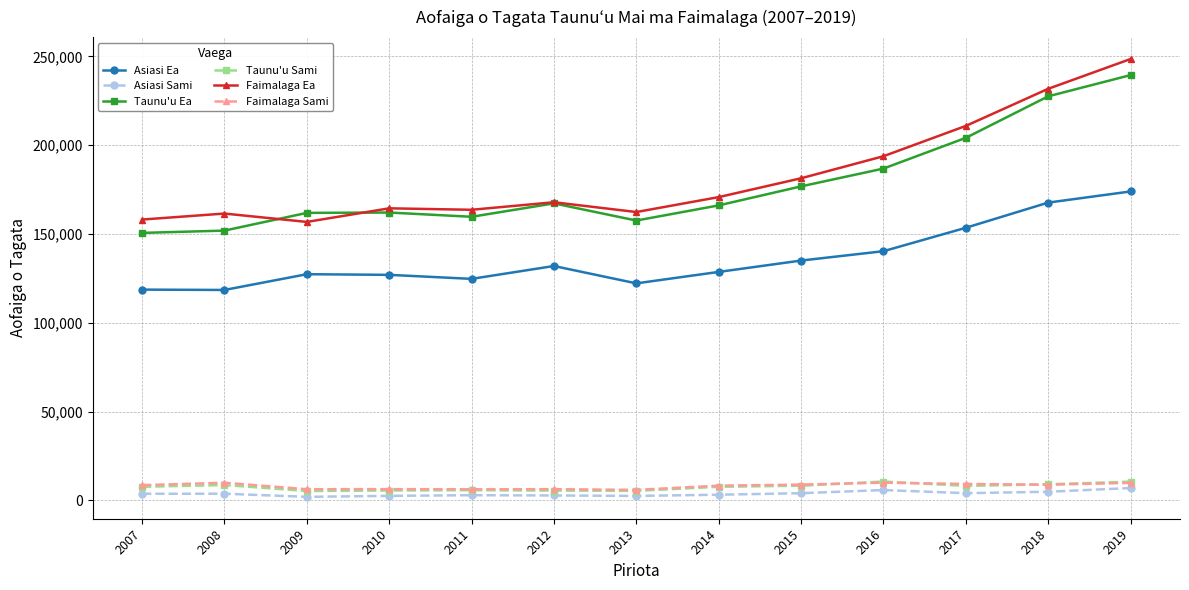

What is the maximum value shown in the chart?

248499